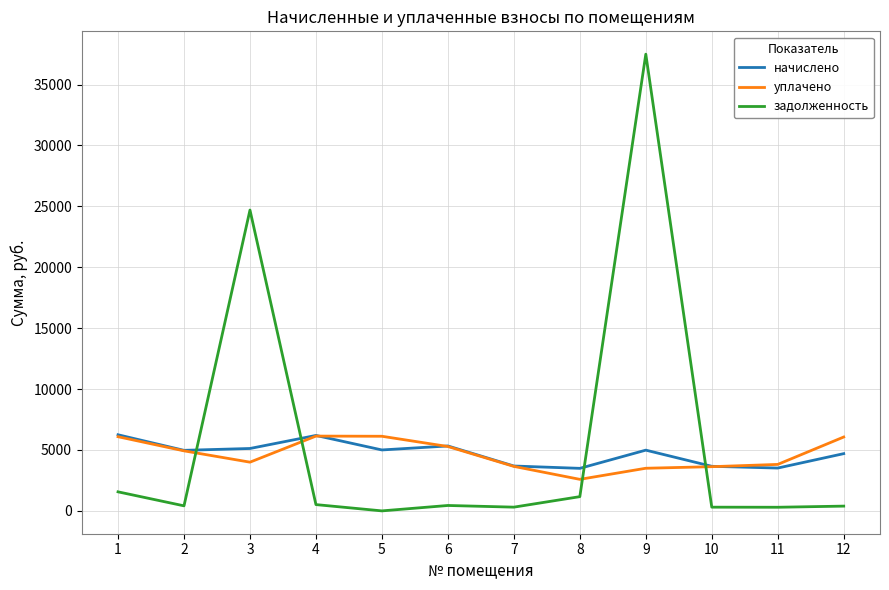

What is the difference between the задолженность values at 10 and 7?

2.0